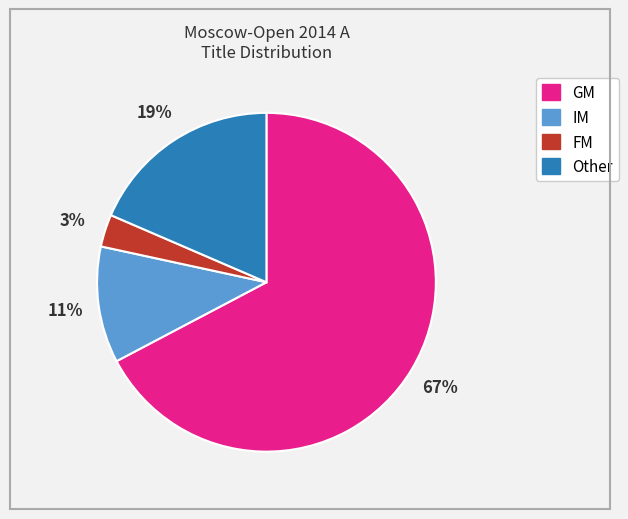

Does GM represent more than half of the total?

Yes